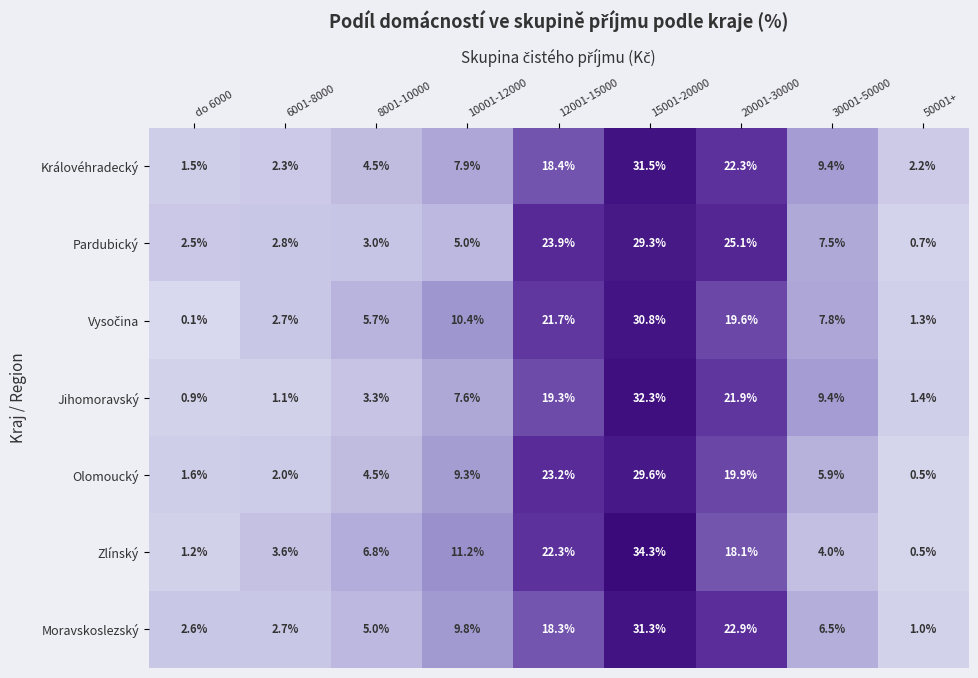

Where does the Olomoucký series first go above 5?

10001-12000